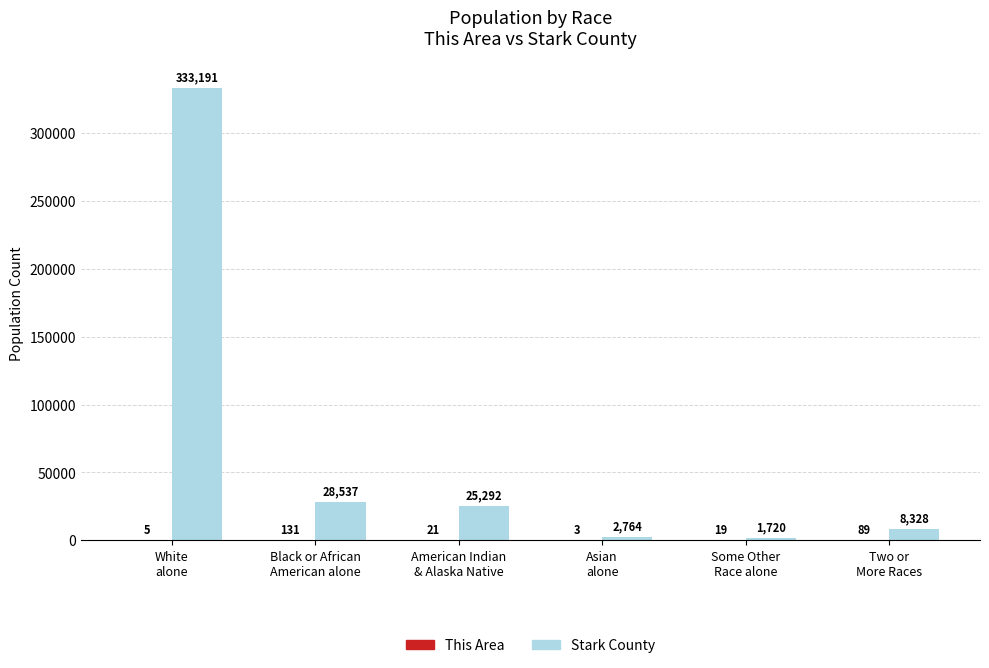

Which series has the largest total across all categories?

Stark County